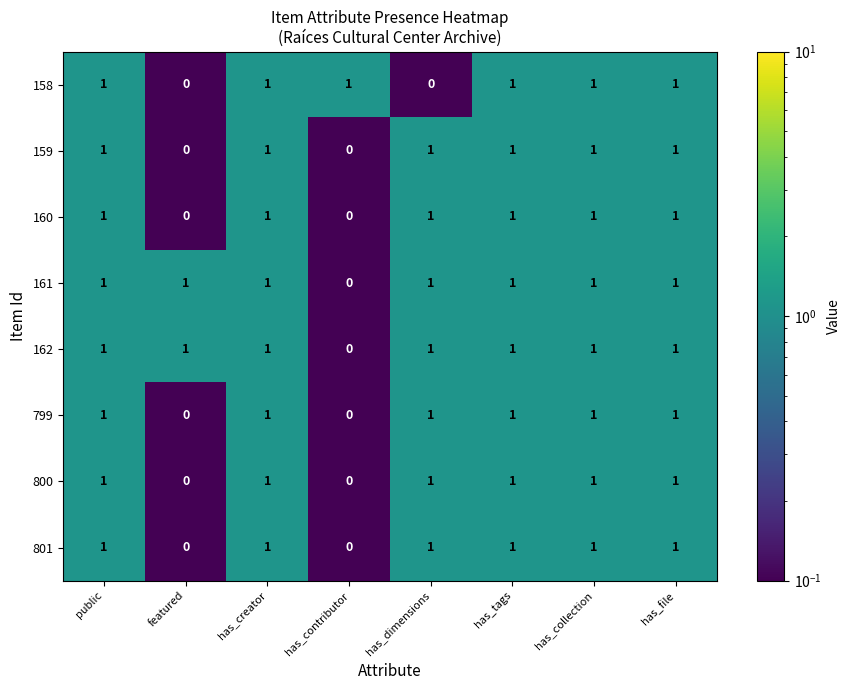

How many 159 values are between 1 and 2?

6